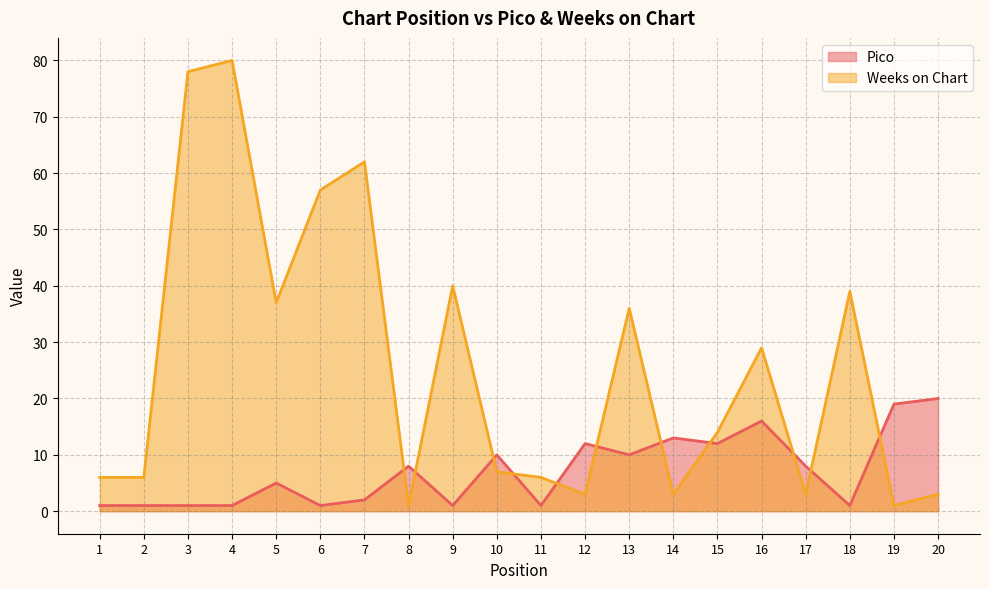

How many lines are shown in the chart?

2